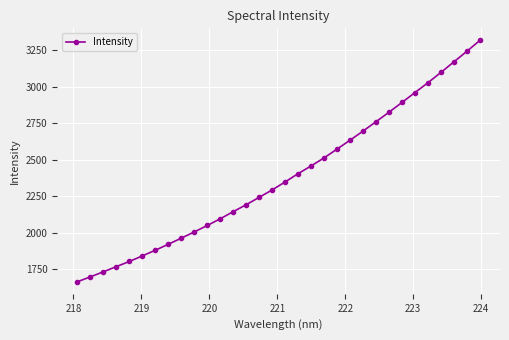

True or false: there are more than 2 points higher than both neighbors.

False